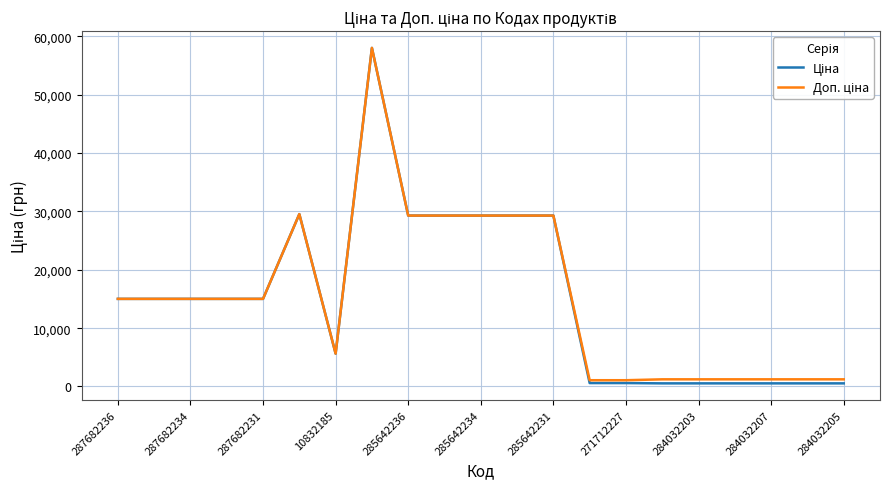

How many lines are shown in the chart?

2